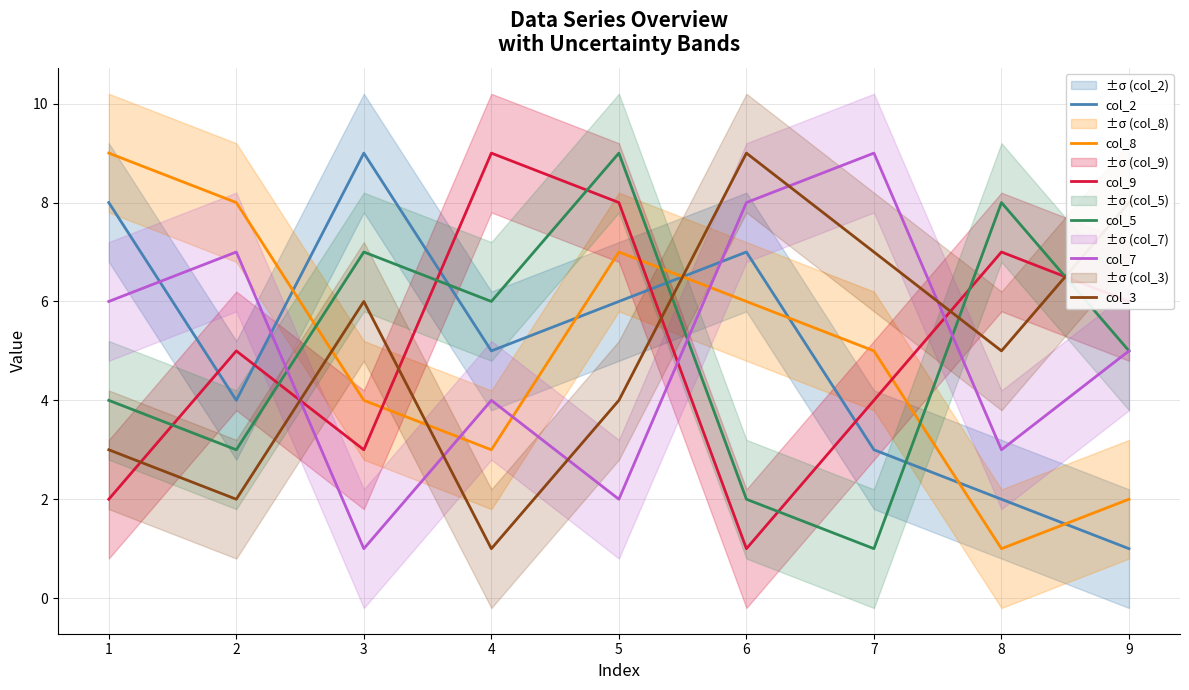

True or false: col_2 and col_8 cross at least once.

True